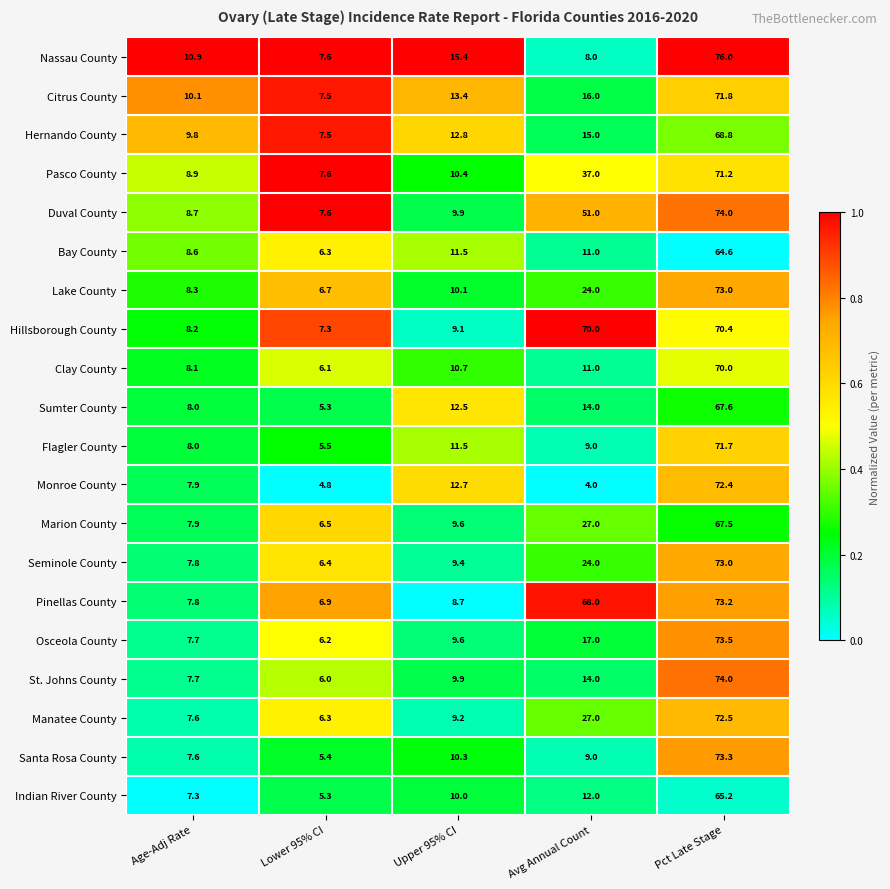

How many series are shown in this chart?

20